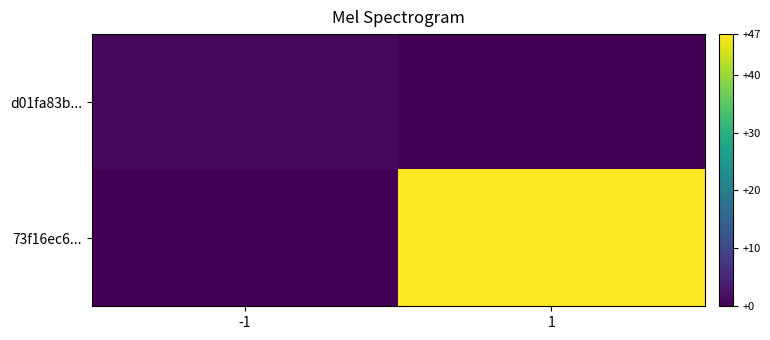

What is the spread (max minus min) of values at -1?

1